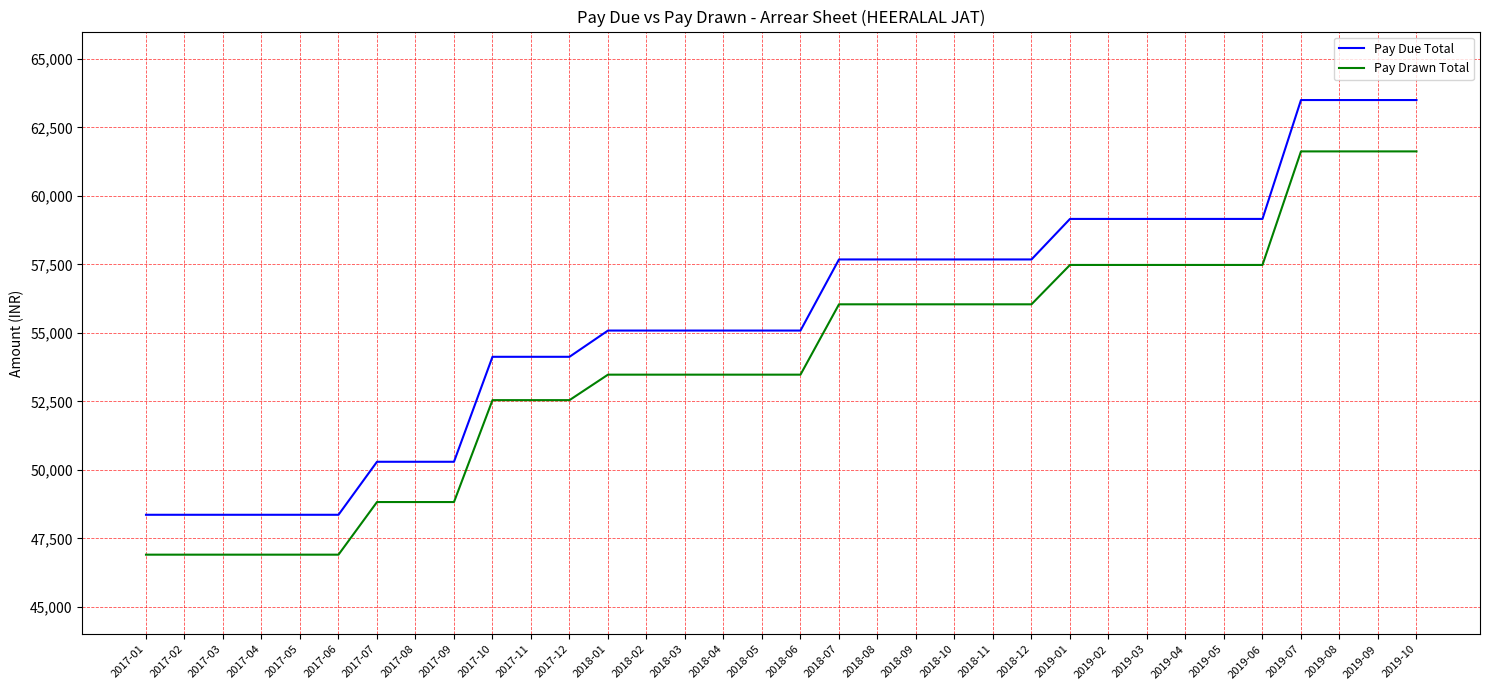

What is the lowest value of the Pay Drawn Total series?

46904